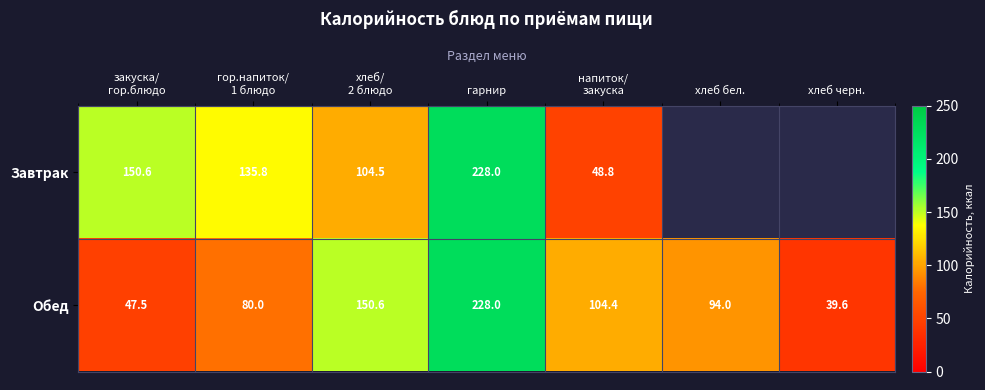

How many data points in Обед are less than 94?

3